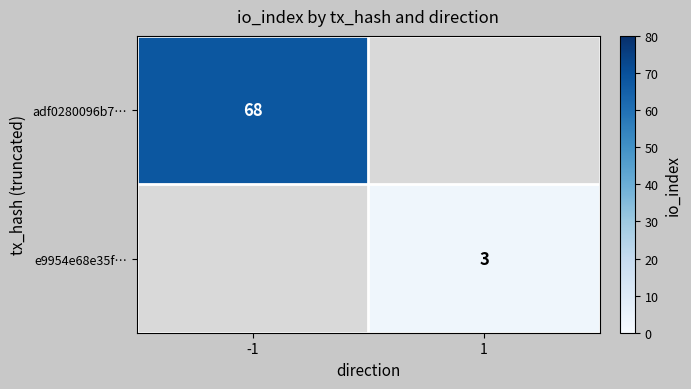

Is it true that e9954e68e35f… equals 4 at 1?

False